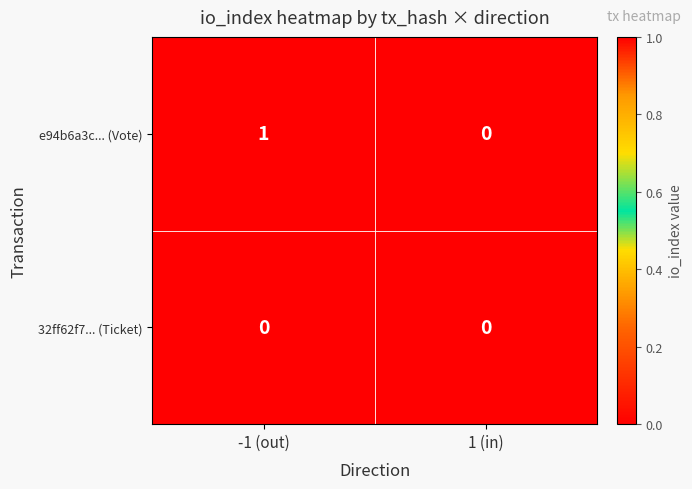

How many values in e94b6a3c... (Vote) are above zero?

1